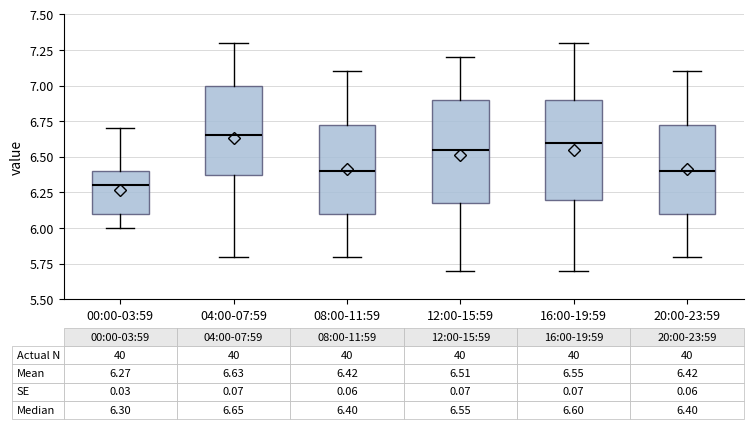

Which box's median line is the lowest?

00:00-03:59